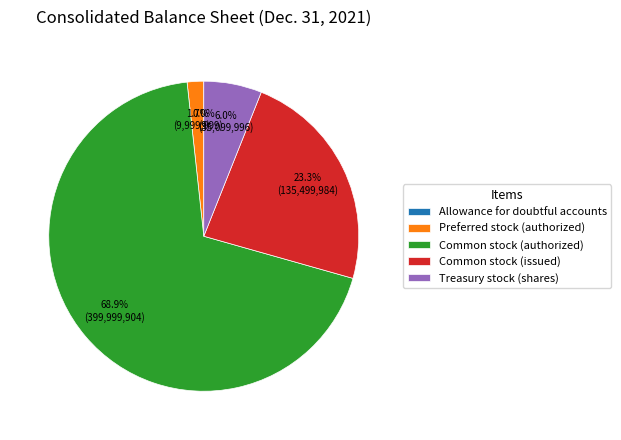

What is the majority slice?

Common stock (authorized)